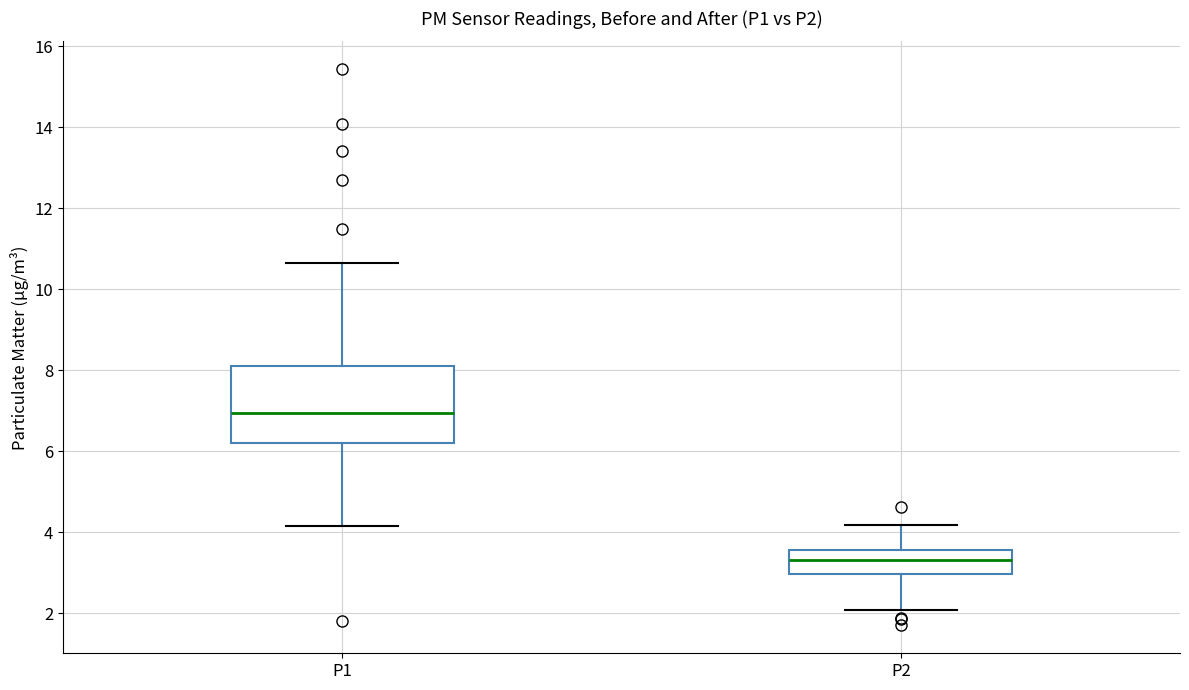

Where does the upper whisker of the box for P1 end on the y-axis? The values are not printed on the chart, so give them approximately, as read against the axis.

10.6